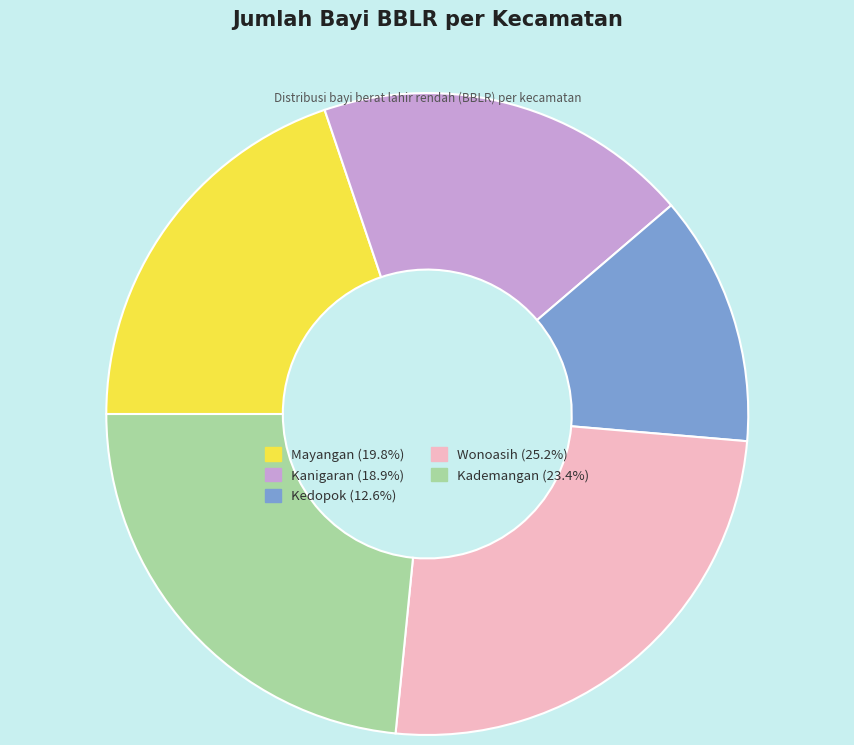

Which category has the biggest portion of the pie?

Wonoasih